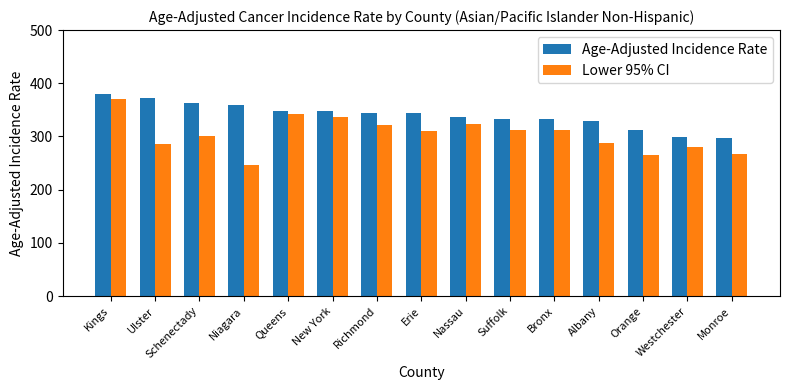

What is the approximate value of Lower 95% CI at Monroe?

266.4